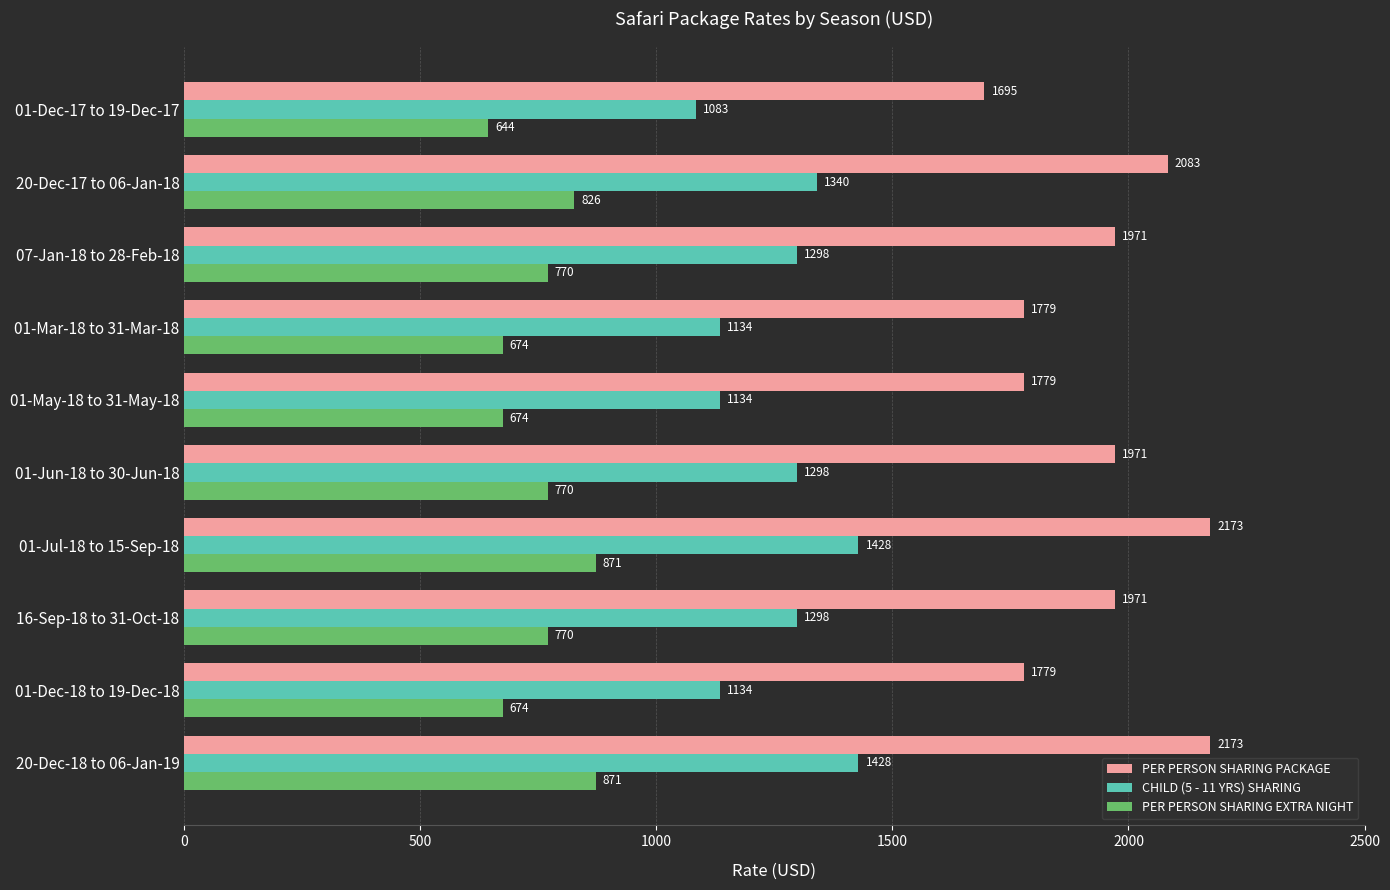

List the series in order of their overall mean, highest first.

PER PERSON SHARING PACKAGE, CHILD (5 - 11 YRS) SHARING, PER PERSON SHARING EXTRA NIGHT